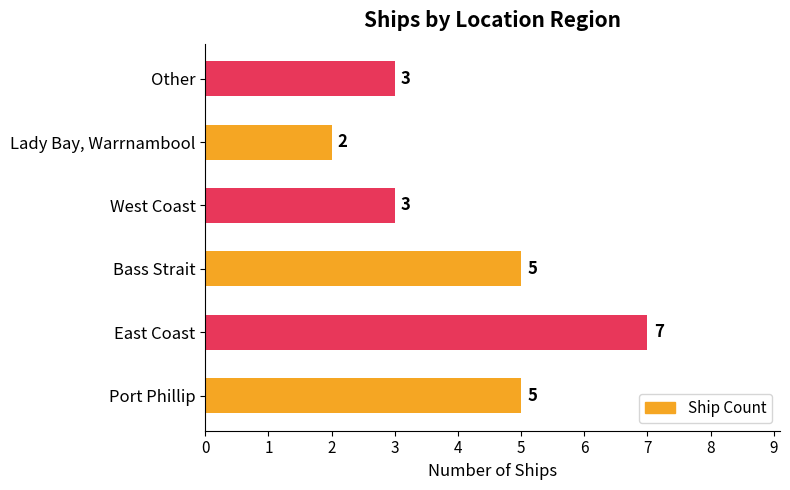

Reading bottom to top, extract all data points from this chart.

5	7	5	3	2	3